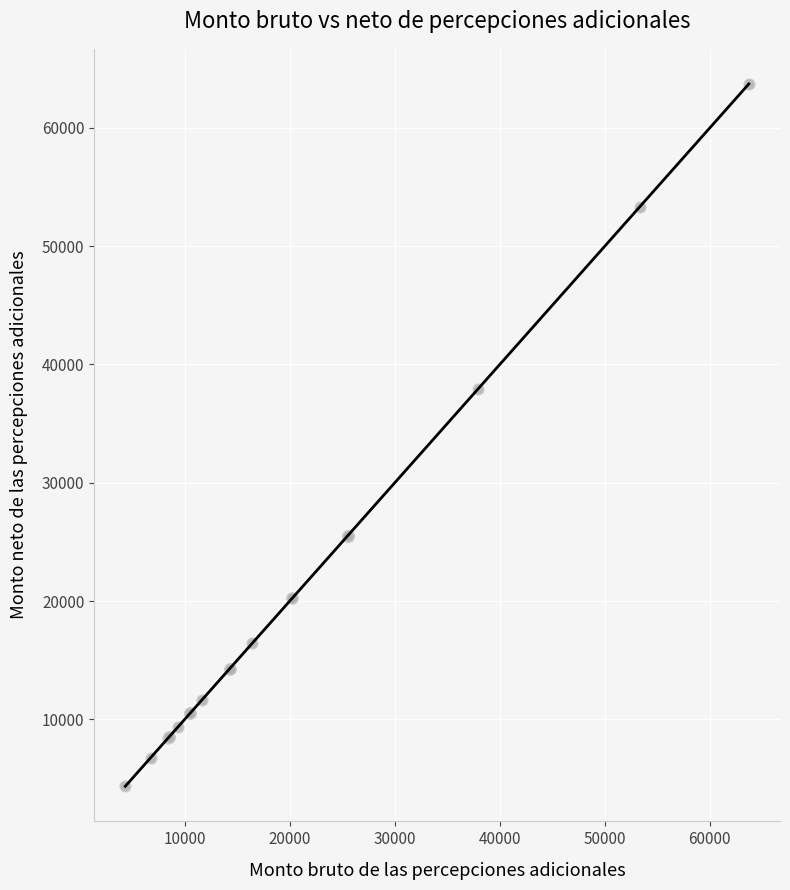

What Y value in the scatter plot is closest to 34027?

37896.4